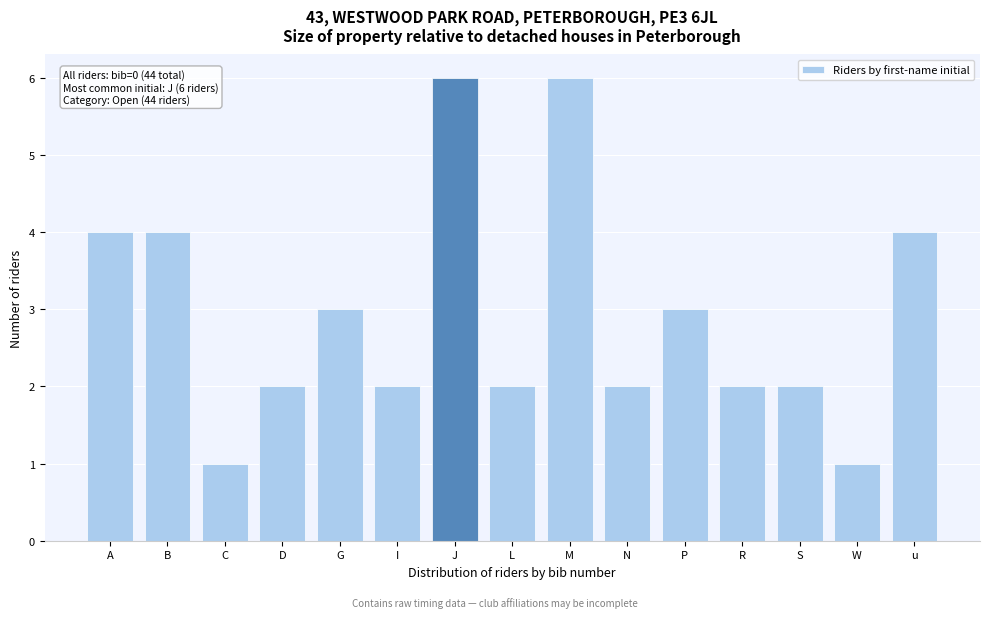

Reading left to right, list all the values displayed in this chart.

A=4	B=4	C=1	D=2	G=3	I=2	J=6	L=2	M=6	N=2	P=3	R=2	S=2	W=1	u=4